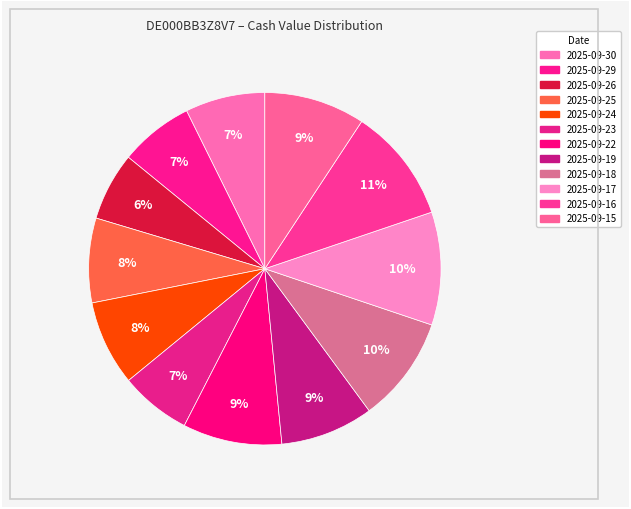

How many slices are in this pie chart?

12